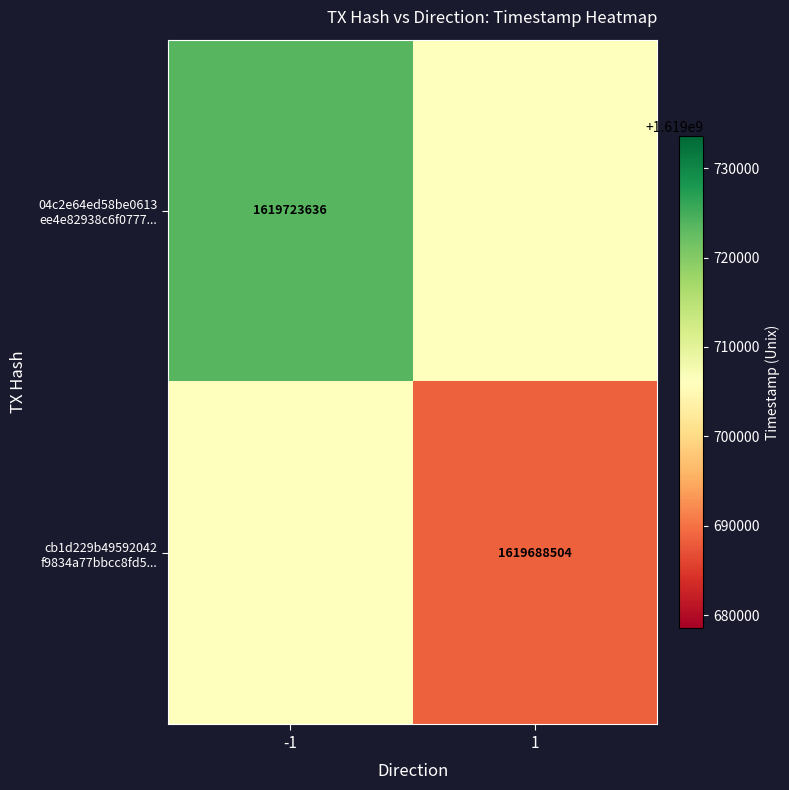

Which series has the largest total across all categories?

04c2e64ed58be0613 ee4e82938c6f0777...